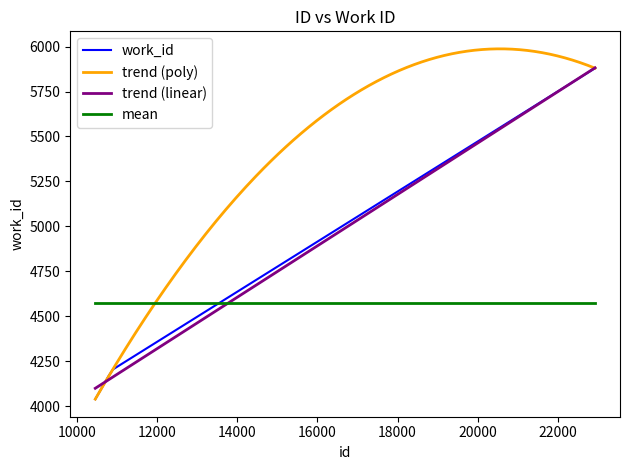

Reading left to right, what are all the values shown in this chart?

10464=4038	10797=4167	10906=4204	22923=5880